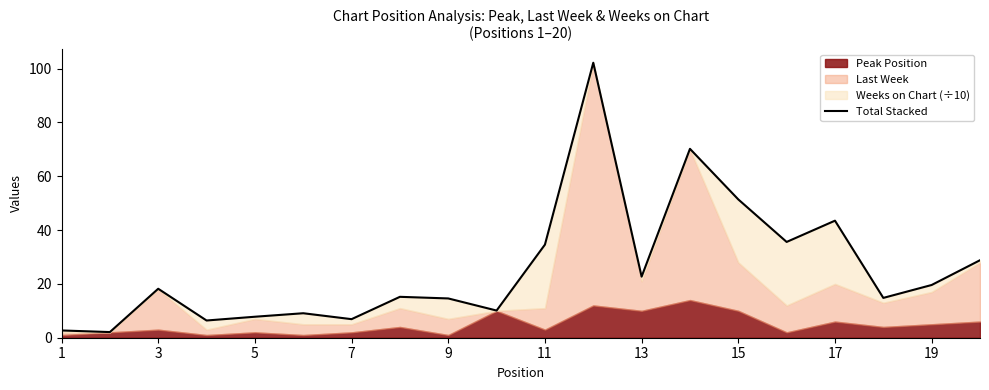

At which category does the chart reach its minimum across all series?

3